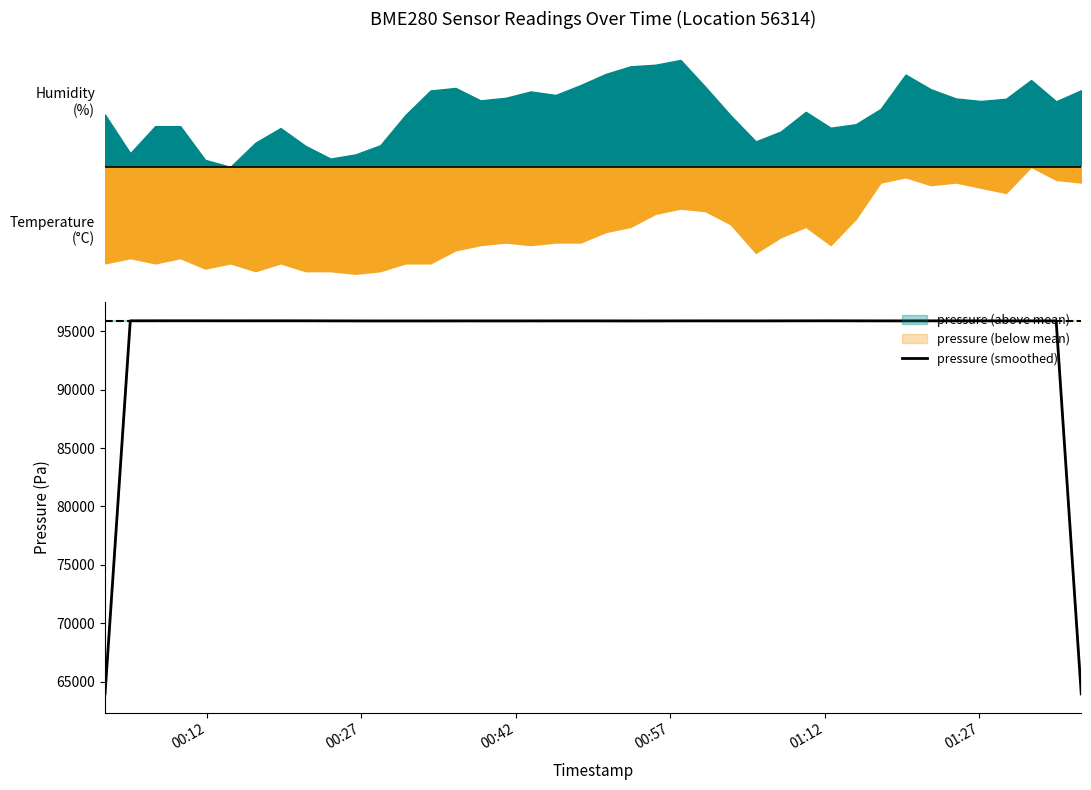

What is the lowest value of the pressure (smoothed) series?

63938.1